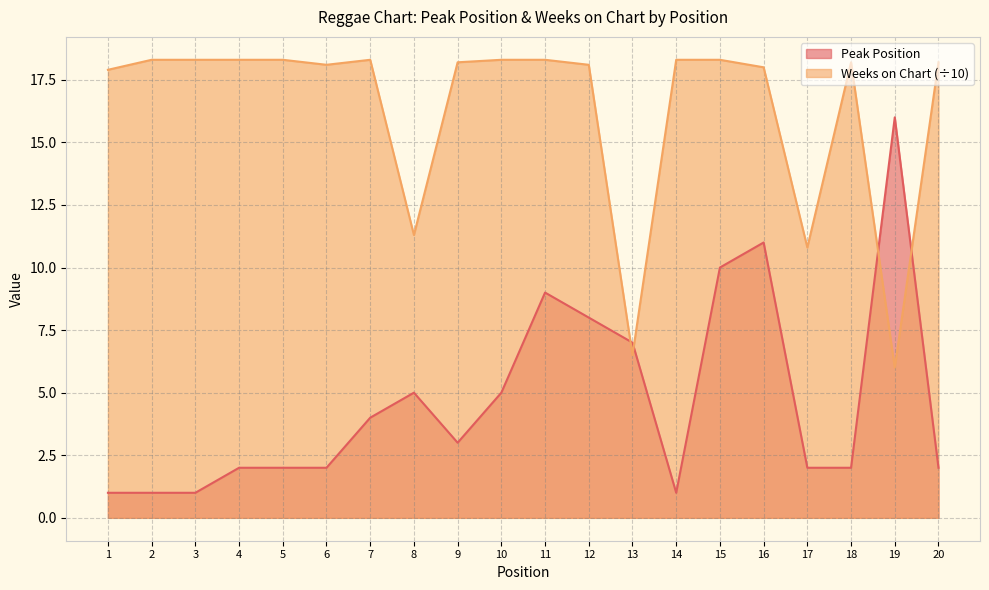

What is the difference between the highest and lowest values at 11?

9.3